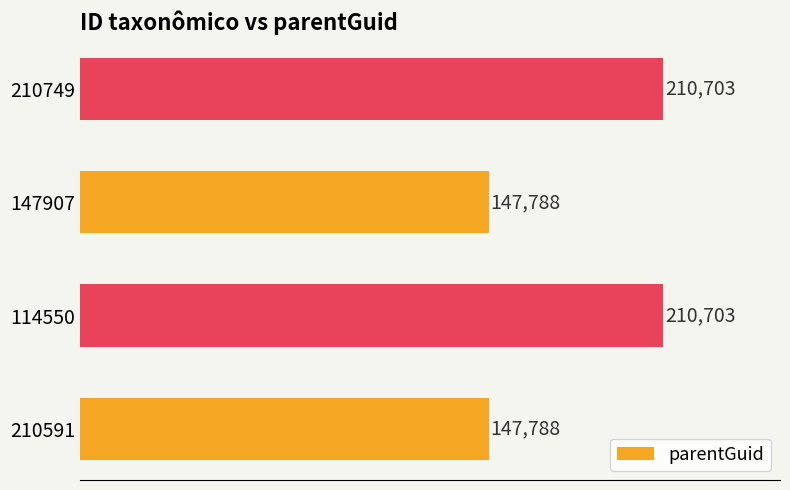

What is the change in value from 114550 to 147907?

-62915